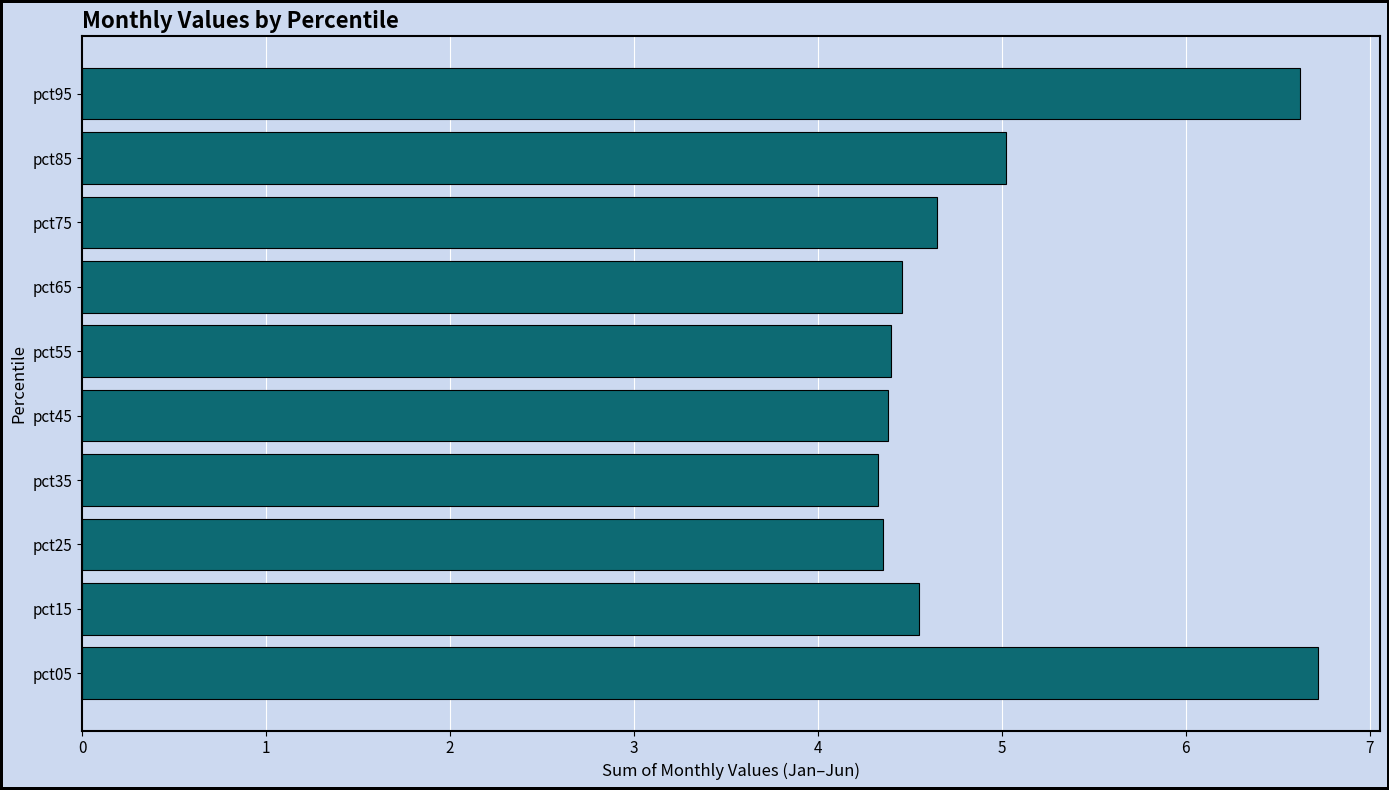

Read the value at pct15.

4.5